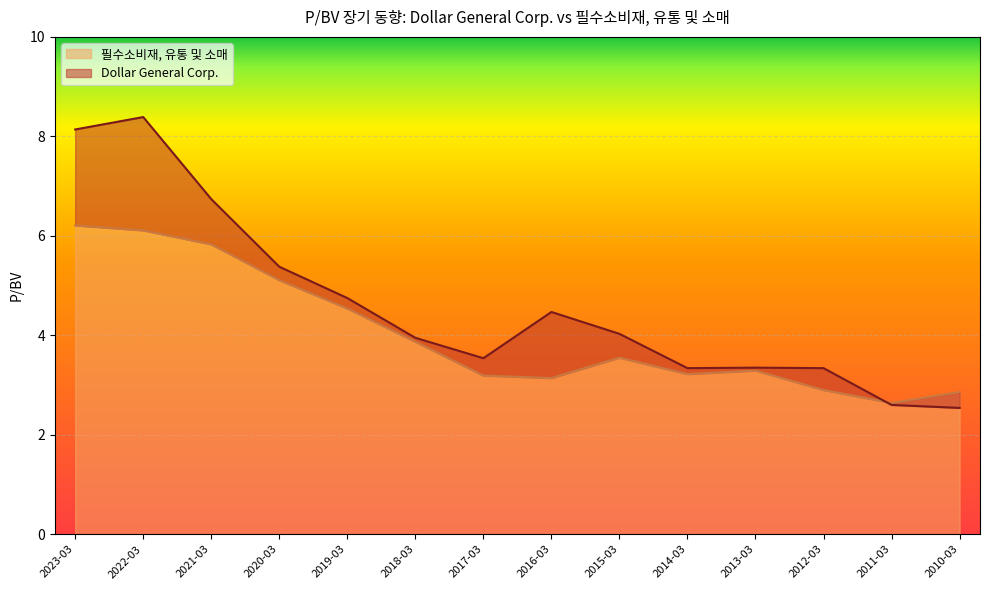

The value of Dollar General Corp. at 2012-03 is 3.3. True or false?

True